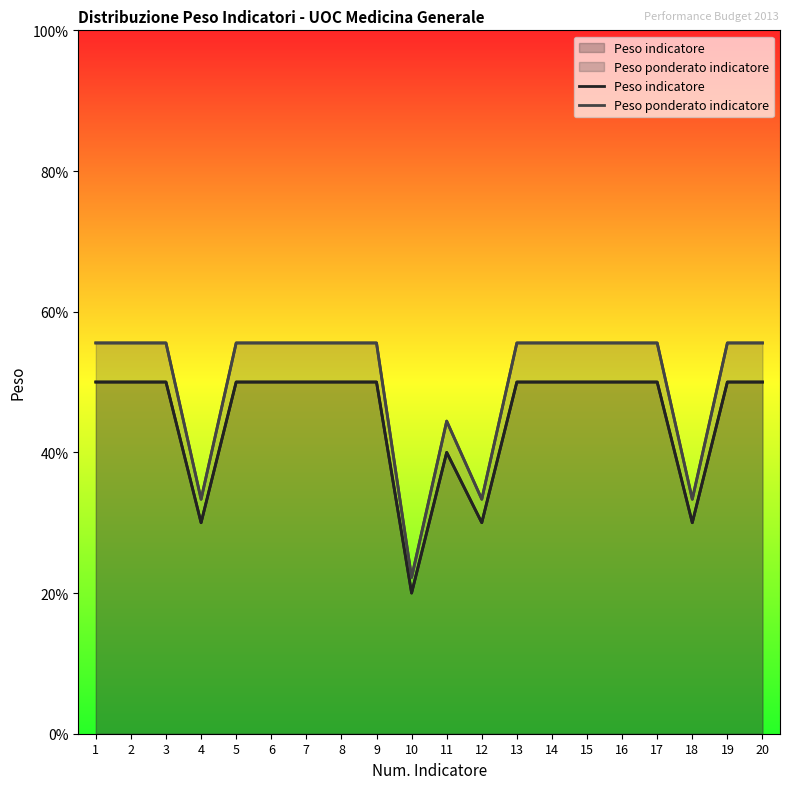

Rank the series at 4 from lowest to highest value.

Peso indicatore, Peso ponderato indicatore